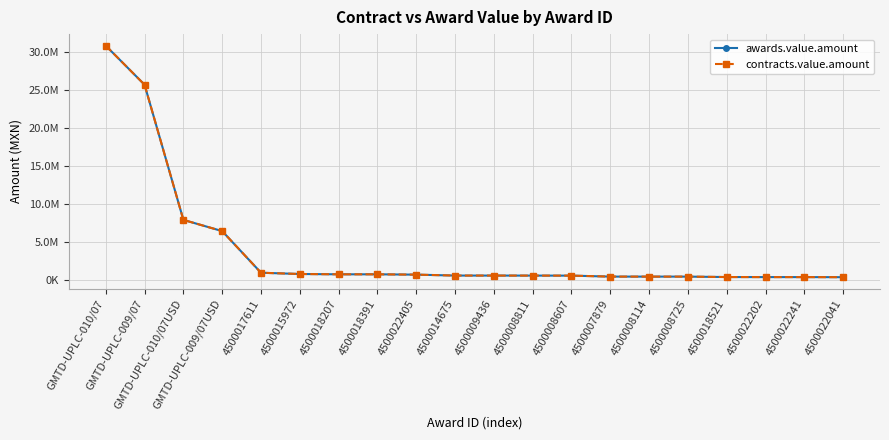

Is this an area chart (filled region under the line)?

No